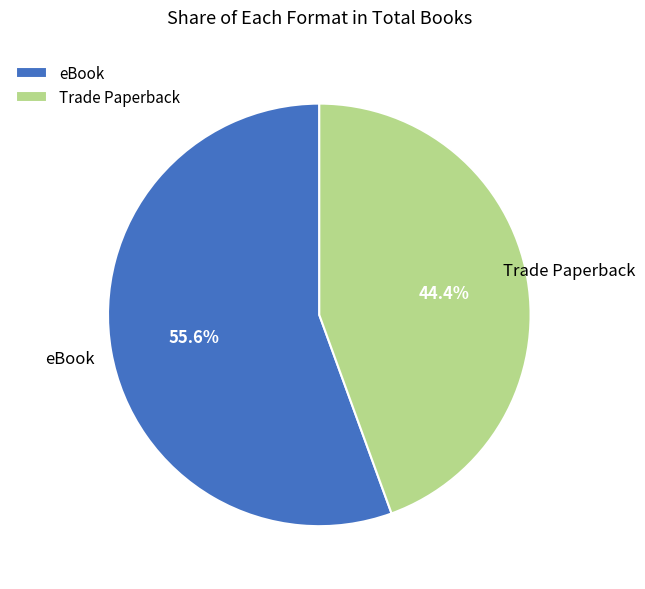

Combined, what portion of the pie is eBook and Trade Paperback?

100.0%